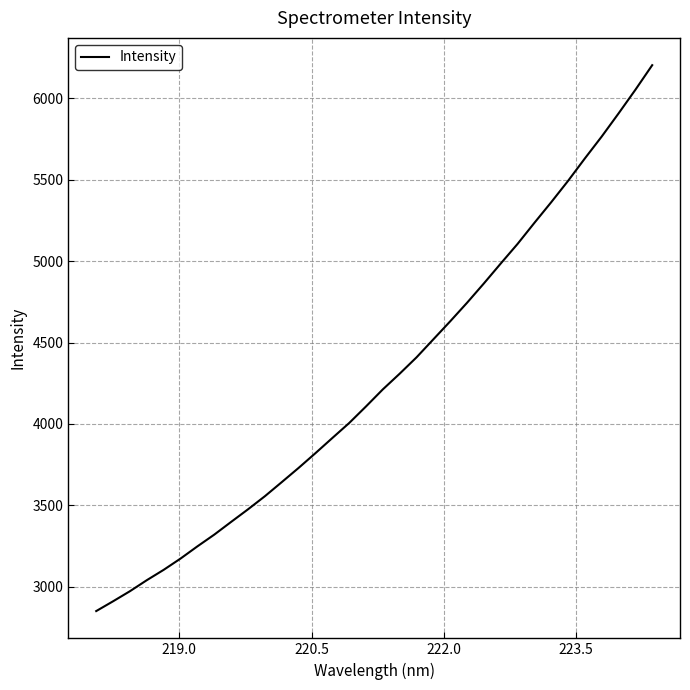

What is the difference between the maximum and minimum values?

3351.3